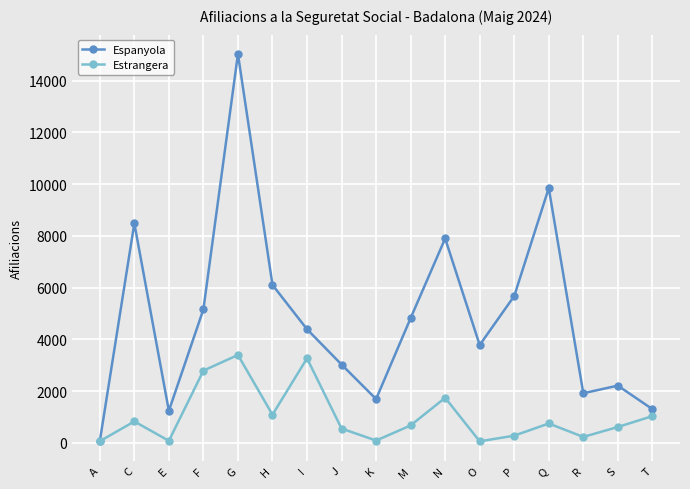

How many interior local peaks does the Estrangera series have?

5